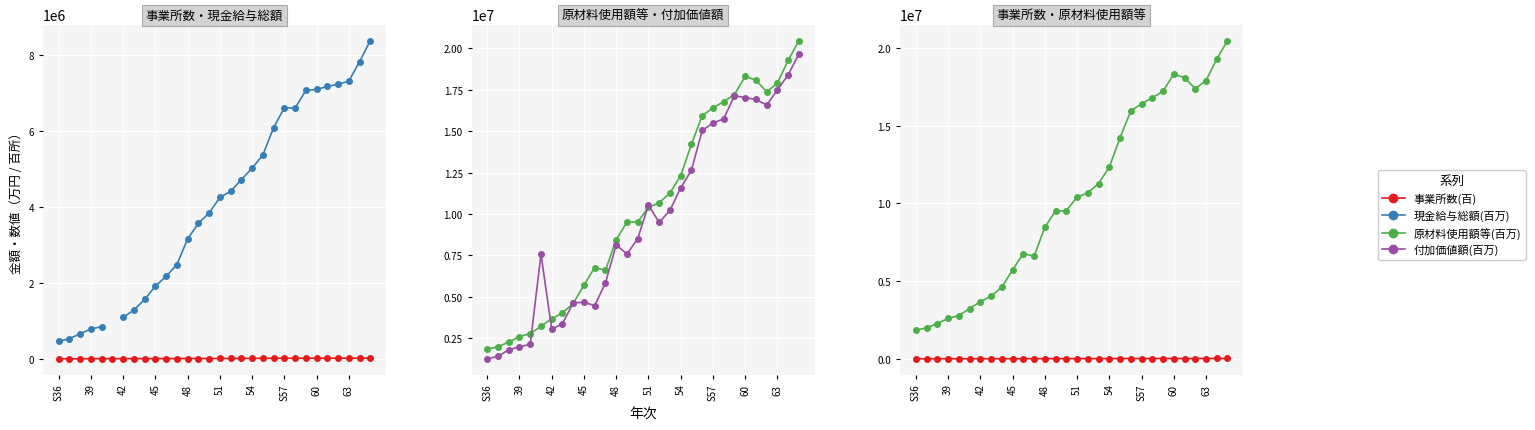

What is the difference between the second highest and minimum values in the 現金給与総額(百万) series?

7378646.0